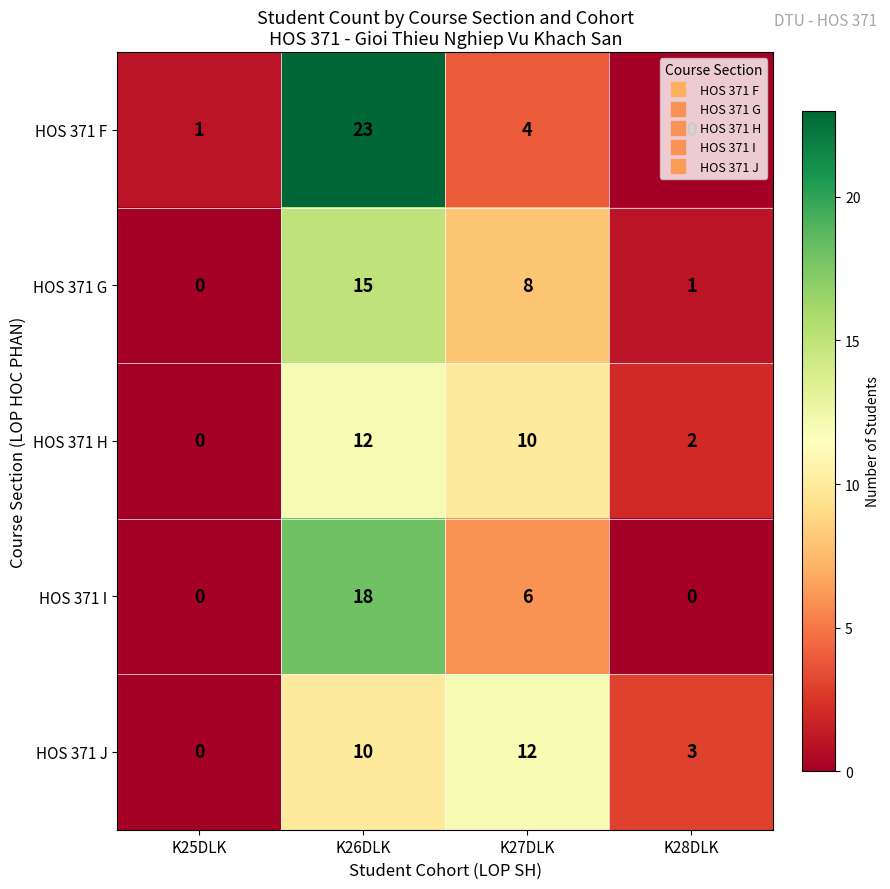

Rank the categories by HOS 371 F value from lowest to highest.

K28DLK, K25DLK, K27DLK, K26DLK